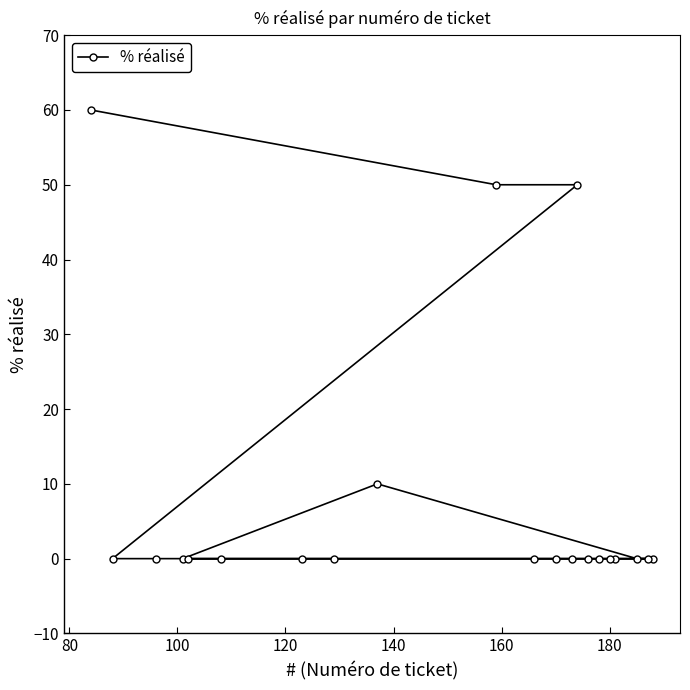

Reading left to right, transcribe all the data shown in this chart.

60	0	0	0	0	0	0	0	10	50	0	0	0	50	0	0	0	0	0	0	0